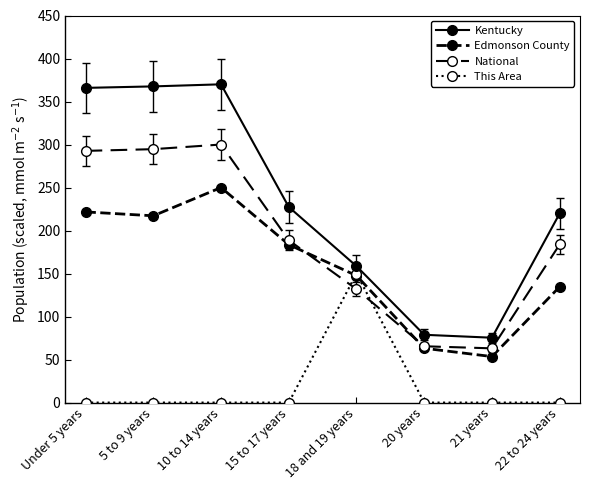

What is the approximate value of Edmonson County at 22 to 24 years?

134.7